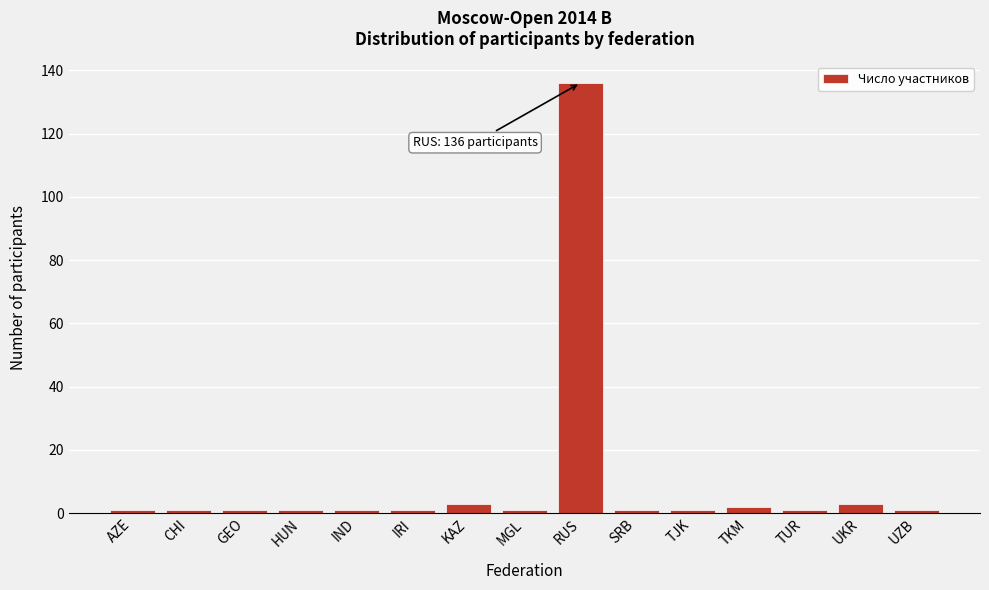

Reading left to right, extract all data points from this chart.

1	1	1	1	1	1	3	1	136	1	1	2	1	3	1